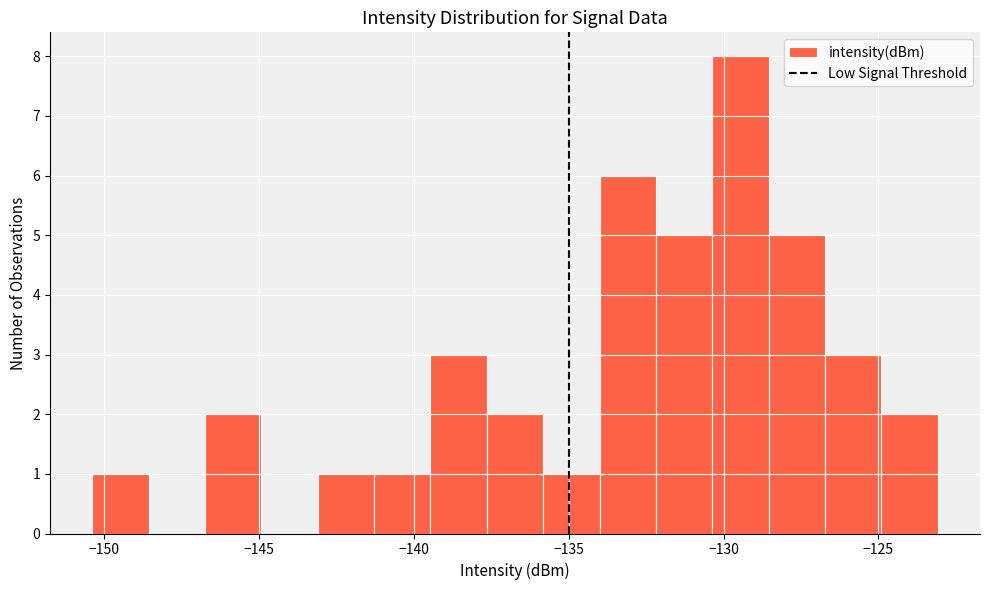

Read against the x-axis, roughly where is the centre of the tallest bar?

-129.5